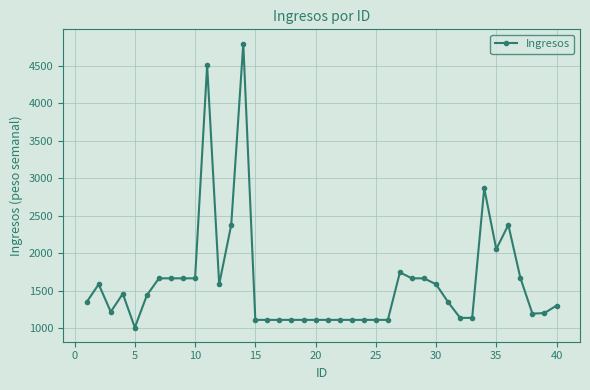

Does the chart display data point markers on the line(s)?

Yes